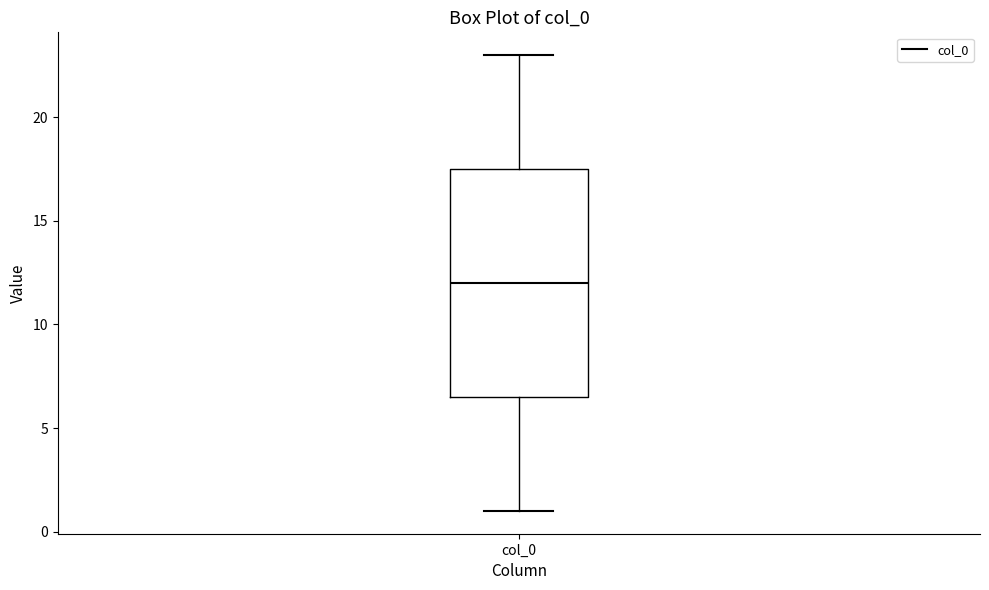

Where does the lower whisker of the box for col_0 end on the y-axis? The values are not printed on the chart, so give them approximately, as read against the axis.

1.0